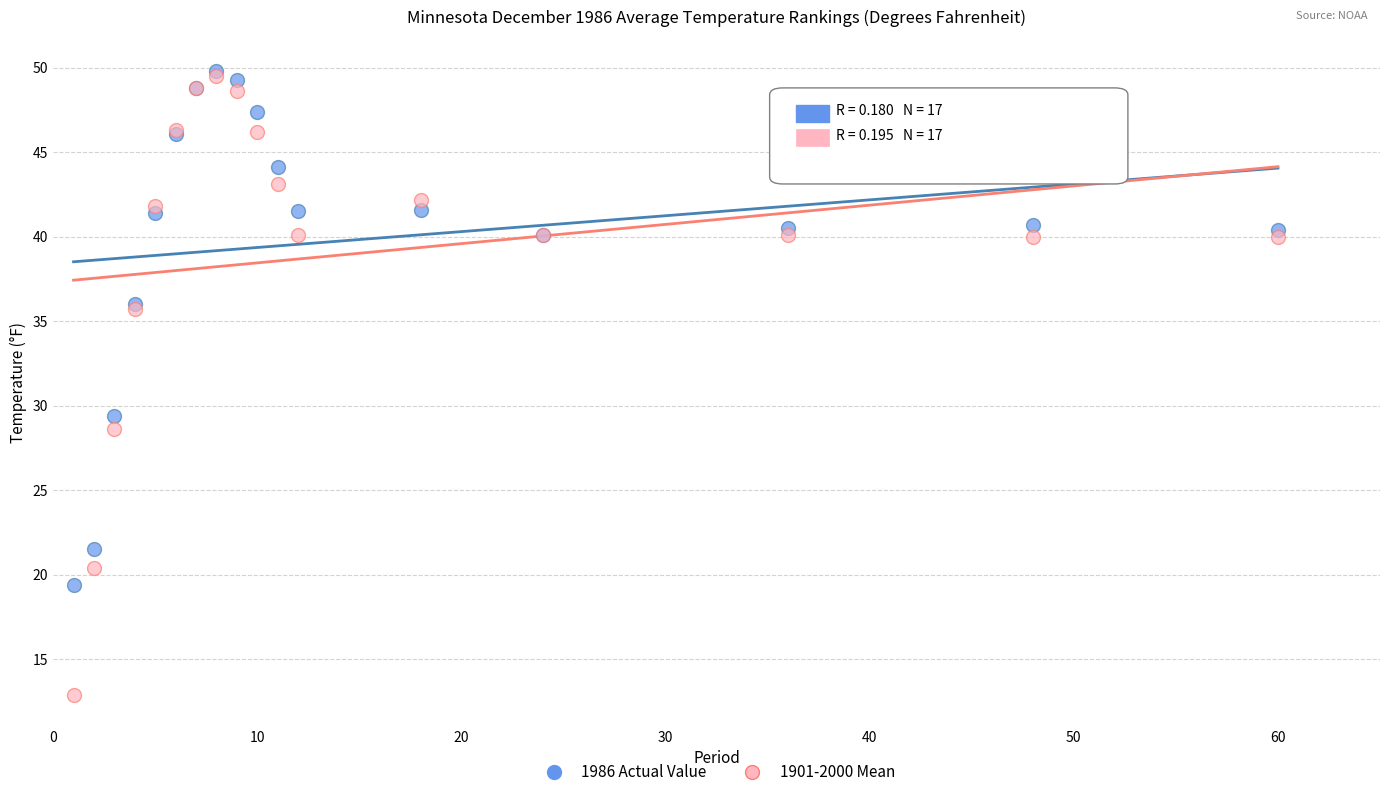

Across all series, what Y value is closest to 31?

29.4